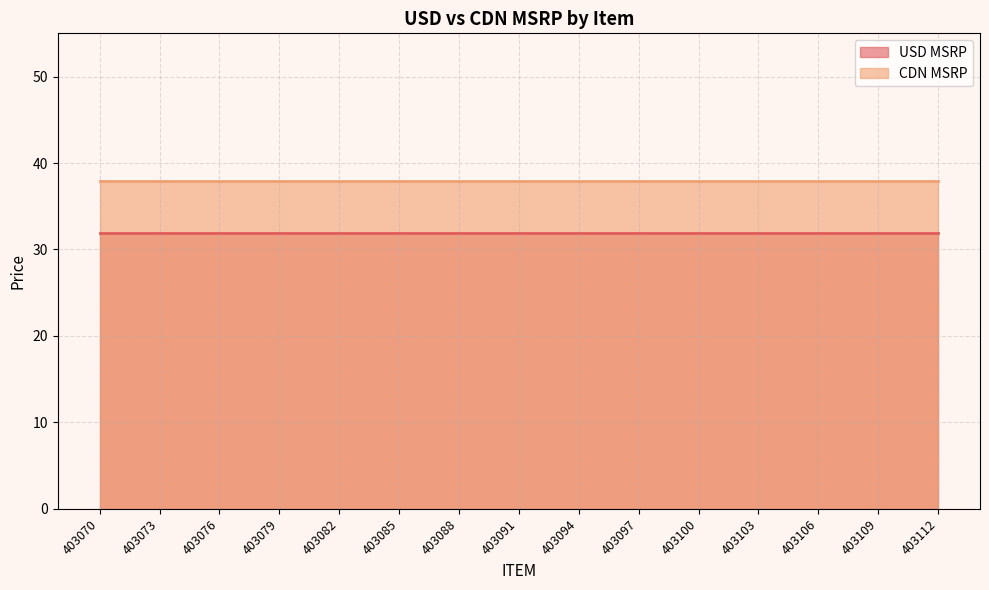

What is the average value of the CDN MSRP series?

38.0